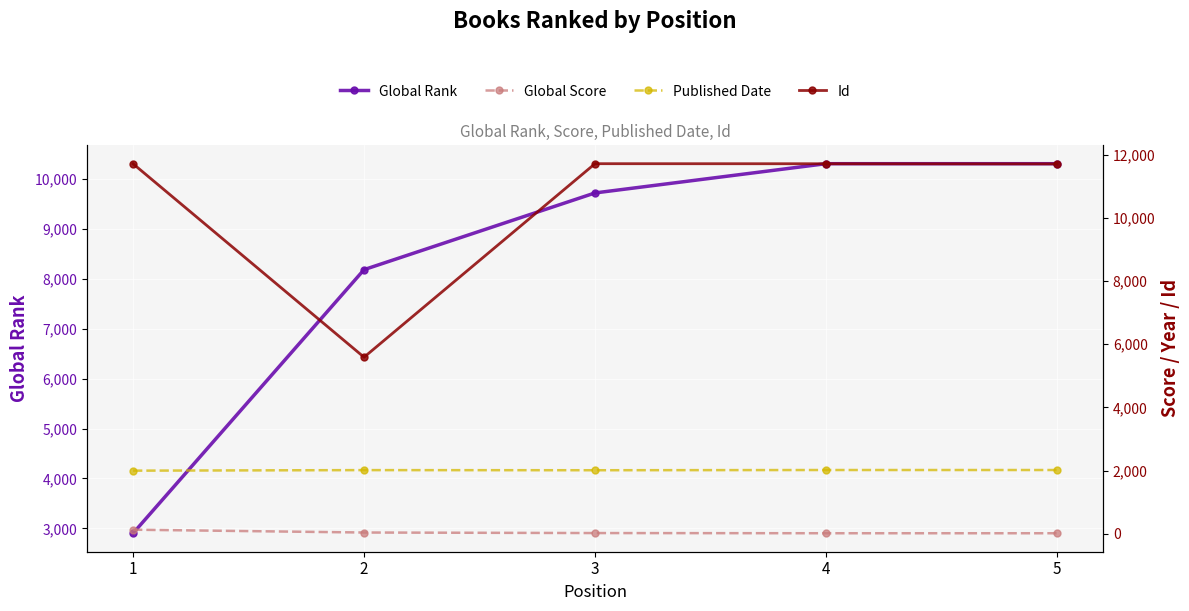

Reading right to left, list all the values displayed in this chart.

Global Rank: 5=10308	4=10308	3=9722	2=8185	1=2903
Global Score: 5=17	4=17	3=23	2=40	1=129
Published Date: 5=2018	4=2018	3=2011	2=2015	1=1998
Id: 5=11706	4=11710	3=11712	2=5588	1=11709